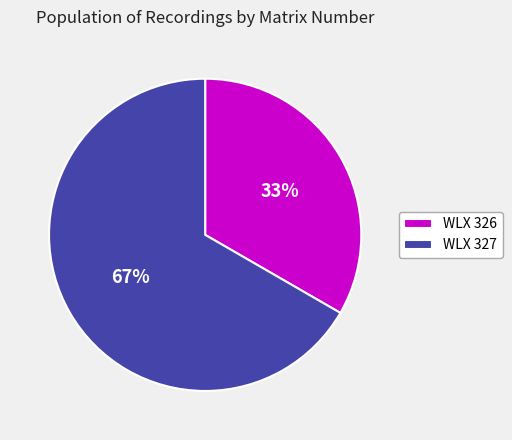

Combined, do WLX 327 and WLX 326 account for over 50%?

Yes